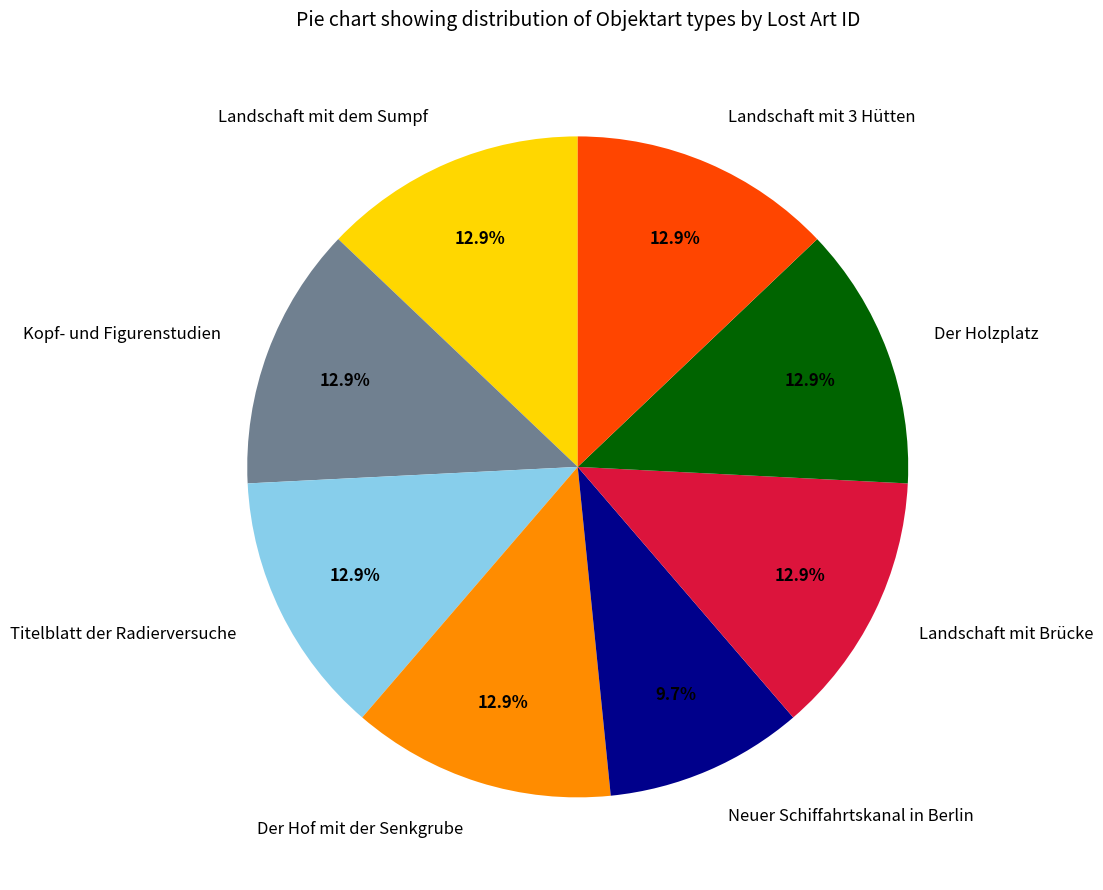

Does any single category account for the majority?

No